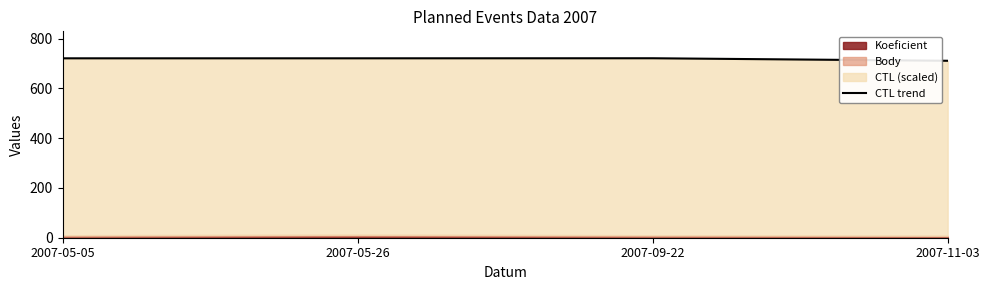

Where is the first local maximum?

2007-09-22